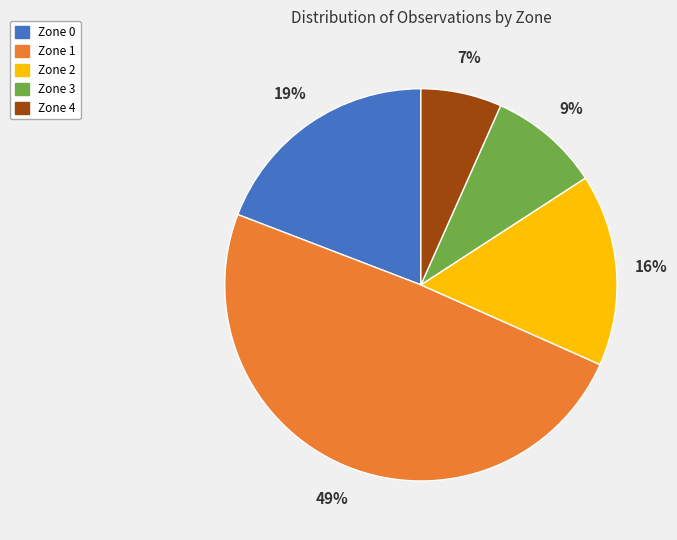

How many slices are in this pie chart?

5